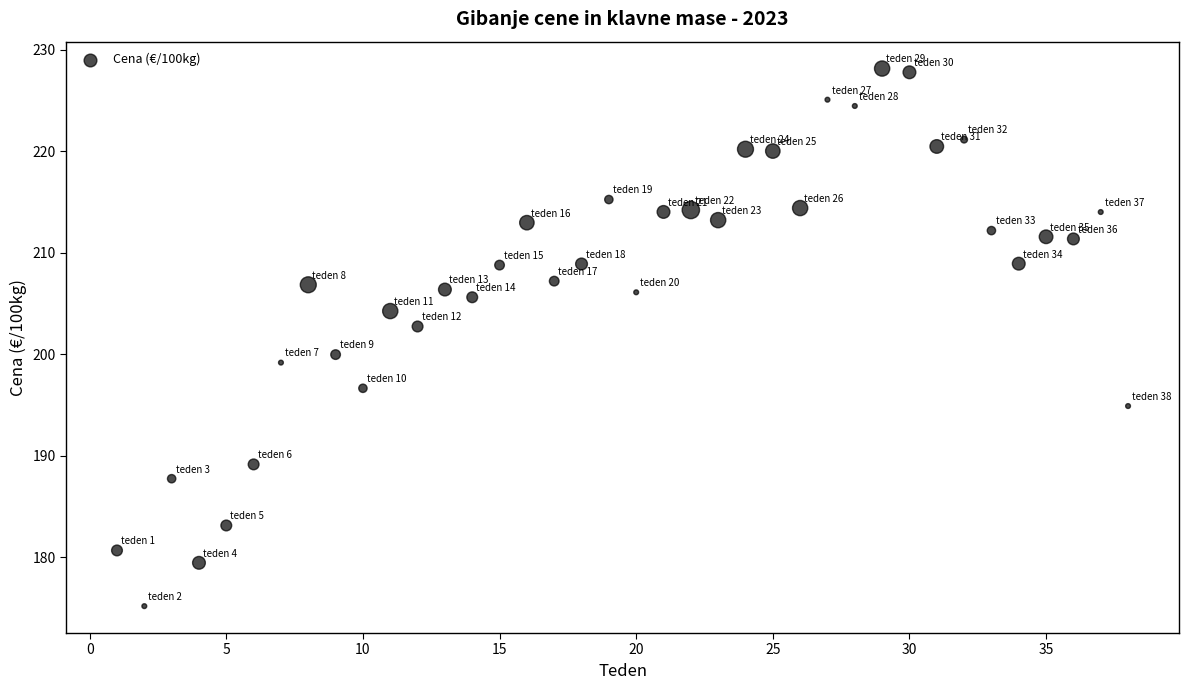

What is the range of X values (max minus min)?

37.0